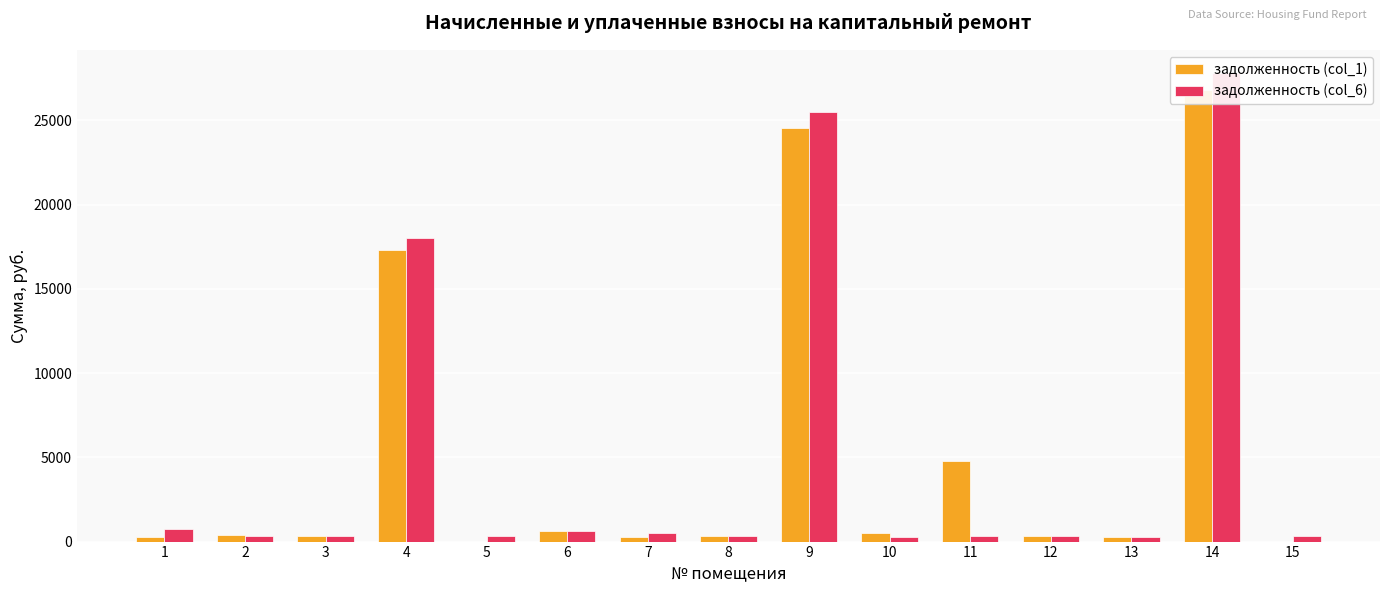

Is the value of задолженность (col_6) at 10 greater than the value of задолженность (col_1) at 14?

No